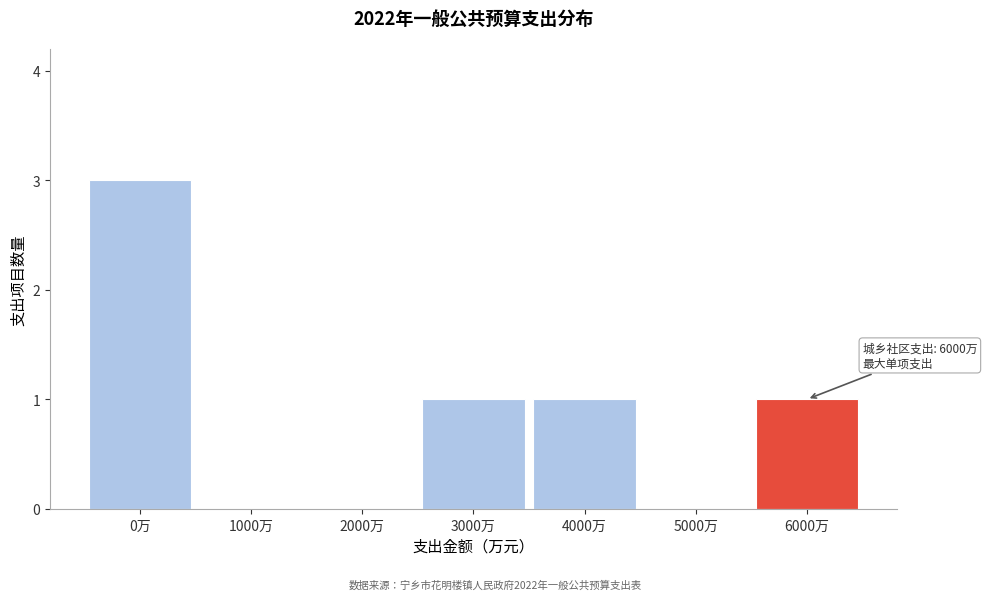

Reading left to right, what are all the values shown in this chart?

0万=3	1000万=0	2000万=0	3000万=1	4000万=1	5000万=0	6000万=1